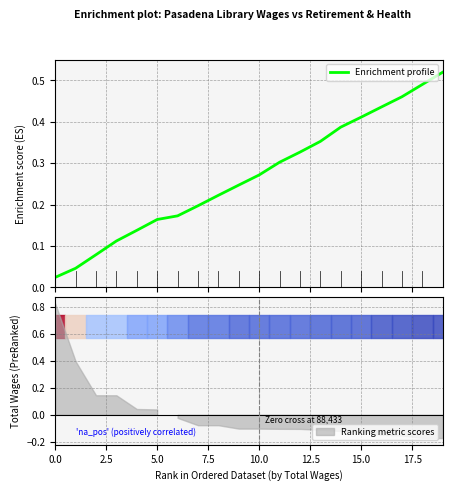

The chart shows a value of 0.3 at 18. True or false?

False